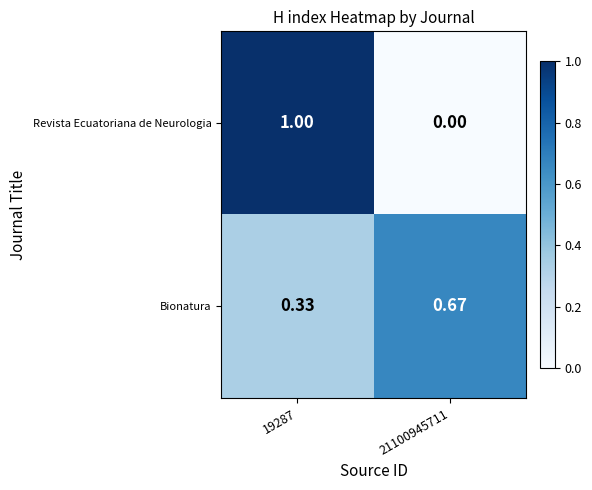

Between 19287 and 21100945711, which series saw the biggest shift?

Revista Ecuatoriana de Neurologia